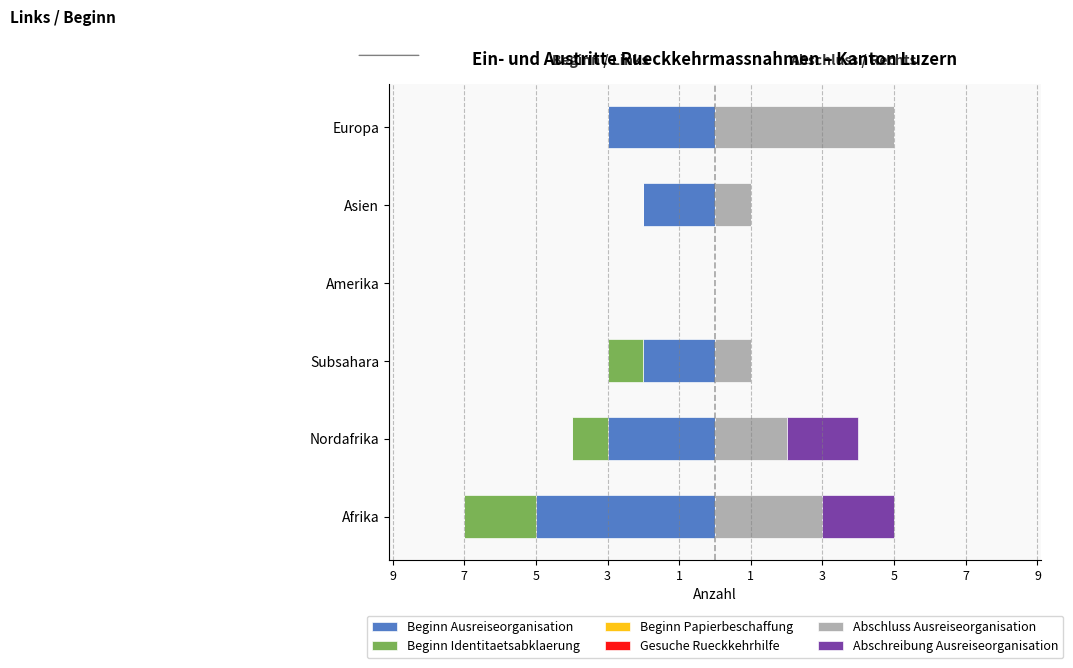

What are all the series names shown in the legend?

Beginn Ausreiseorganisation, Beginn Identitaetsabklaerung, Beginn Papierbeschaffung, Gesuche Rueckkehrhilfe, Abschluss Ausreiseorganisation, Abschreibung Ausreiseorganisation